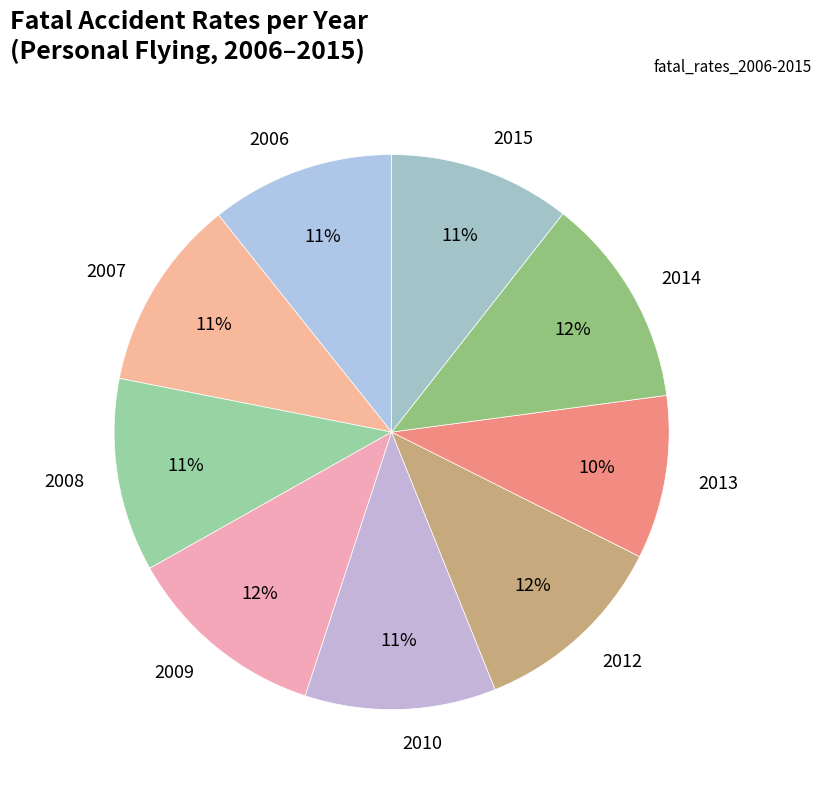

Is there a majority slice in this chart?

No